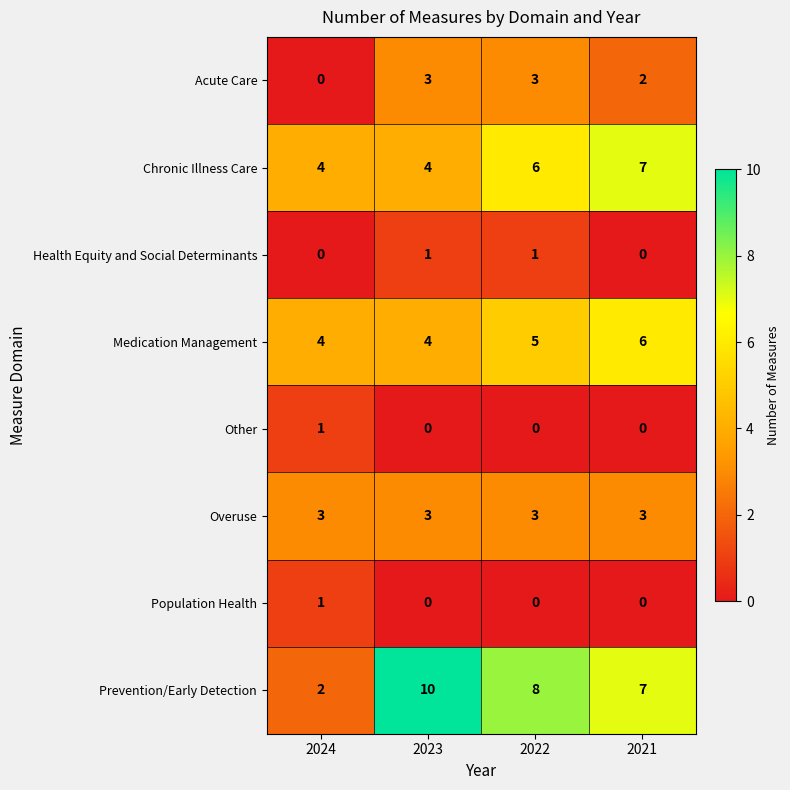

What is the sum of all Medication Management values?

19